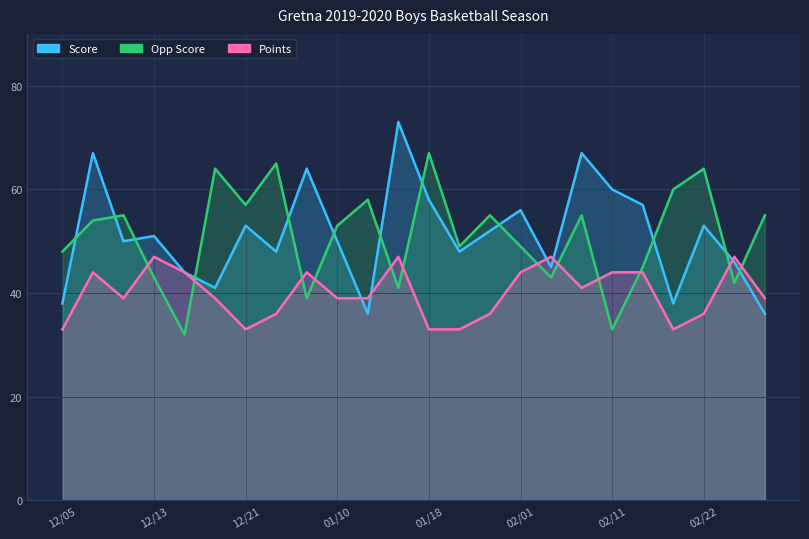

Which category has the lowest value across all series?

12/17